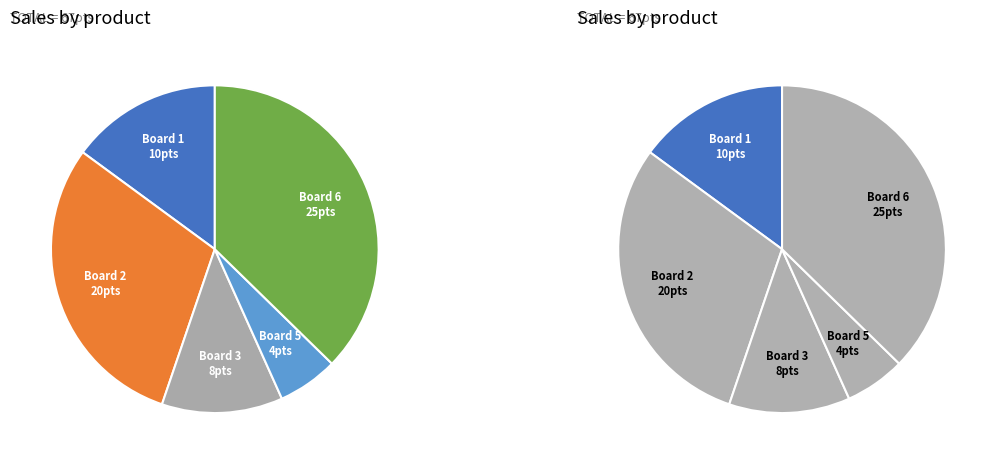

What is the ratio of the value at Board 6 to the value at Board 5?

6.2